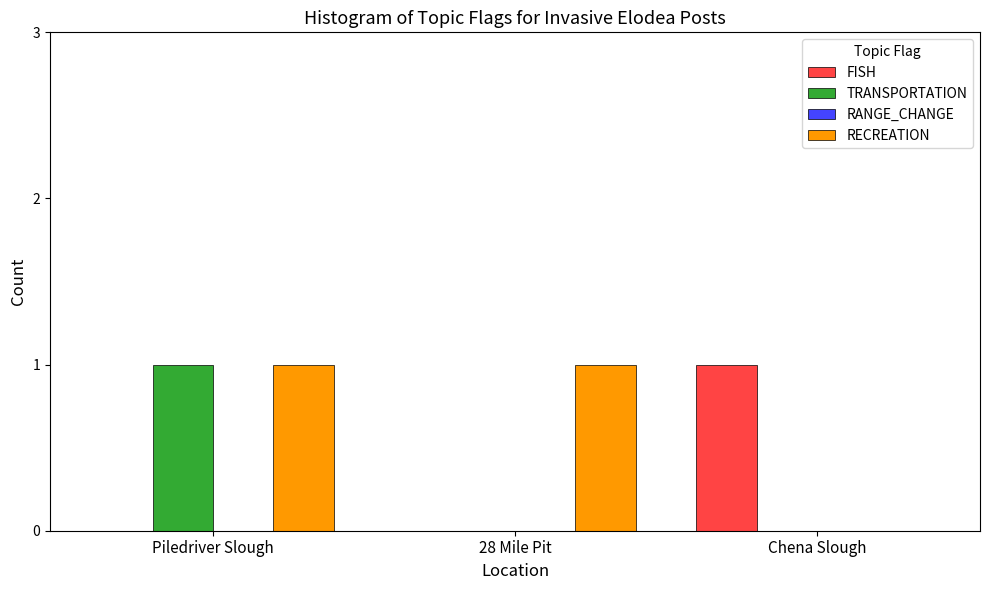

Reading left to right, extract all data points from this chart.

FISH: Piledriver Slough=0	28 Mile Pit=0	Chena Slough=1
TRANSPORTATION: Piledriver Slough=1	28 Mile Pit=0	Chena Slough=0
RECREATION: Piledriver Slough=1	28 Mile Pit=1	Chena Slough=0